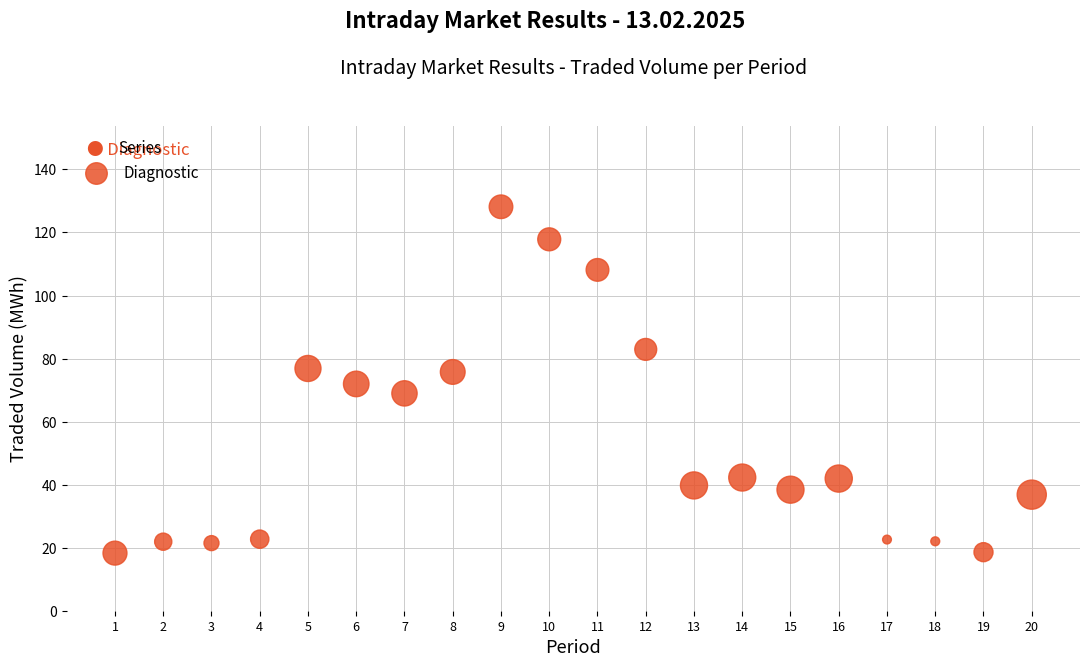

What is the range of Y values (max minus min)?

109.9